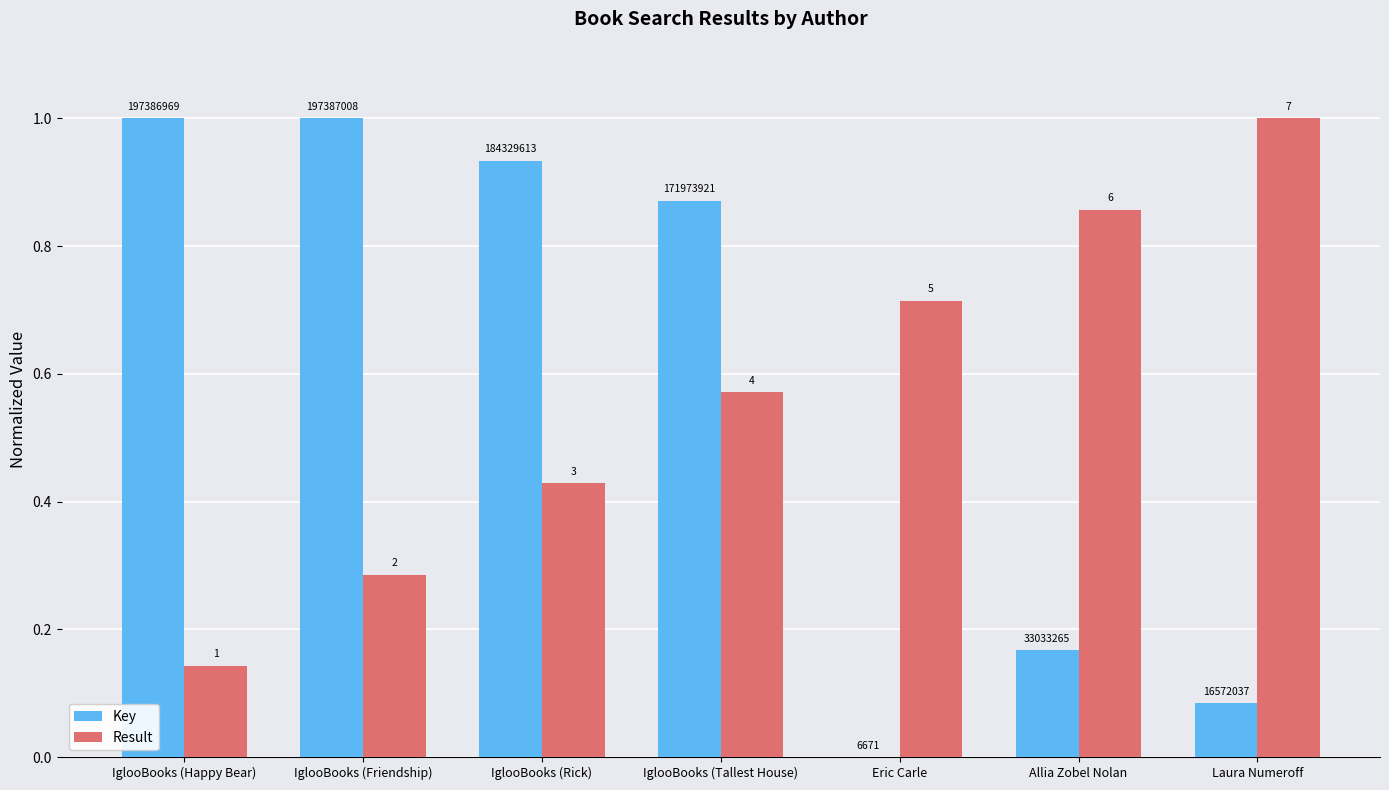

How many groups of bars are there?

7